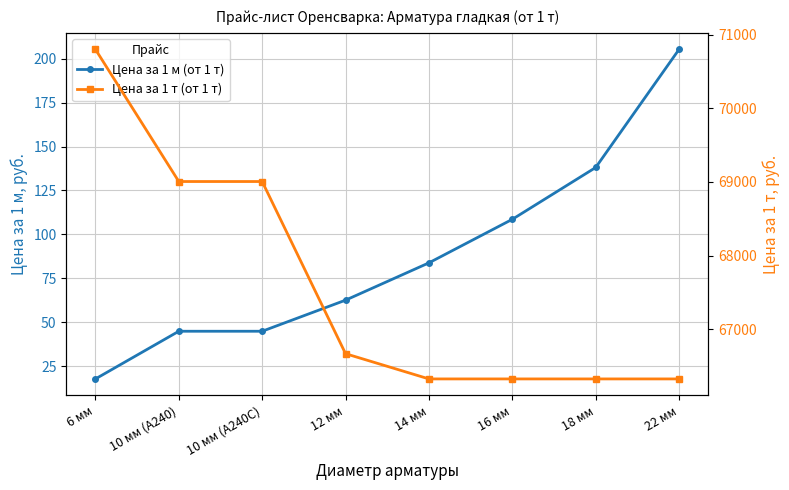

The Цена за 1 т (от 1 т) series shows 16070.9 at 14 мм. True or false?

False